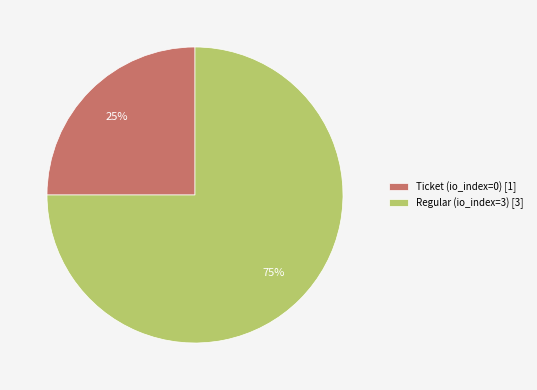

Which slice is the largest?

Regular (io_index=3)